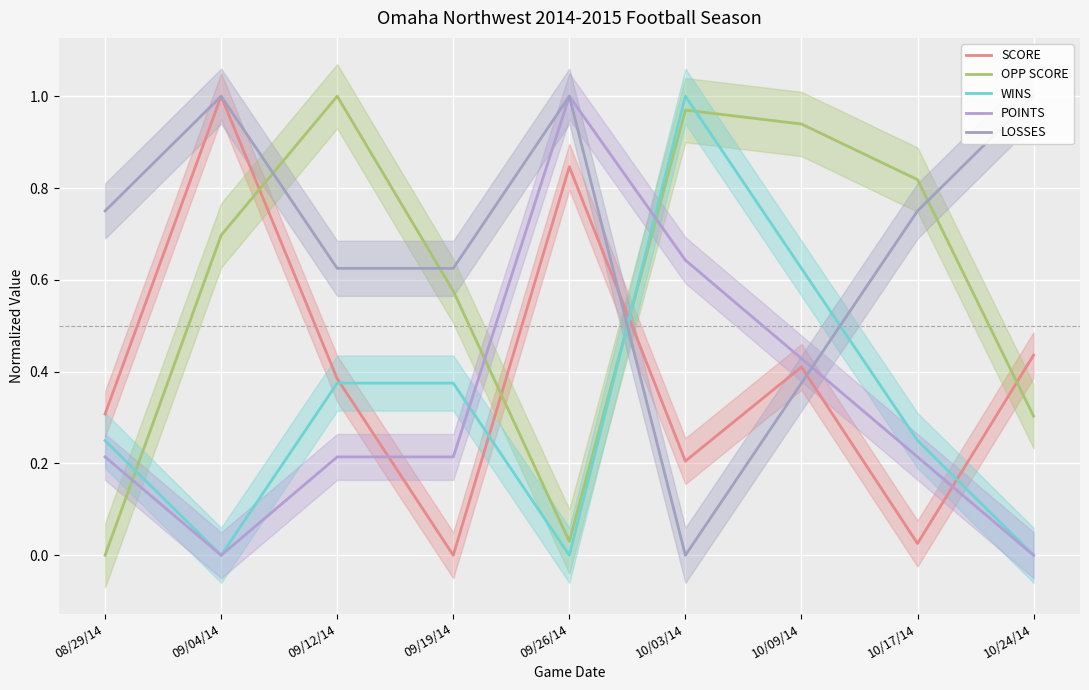

The value of LOSSES at 10/03/14 is 0.0. True or false?

True